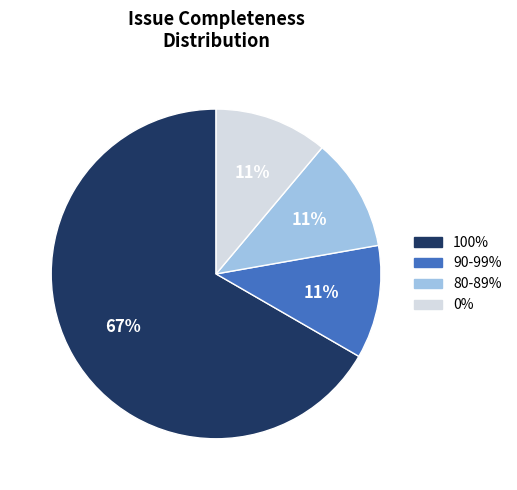

To the nearest percent, what is the difference between the largest and smallest slice percentages?

56%